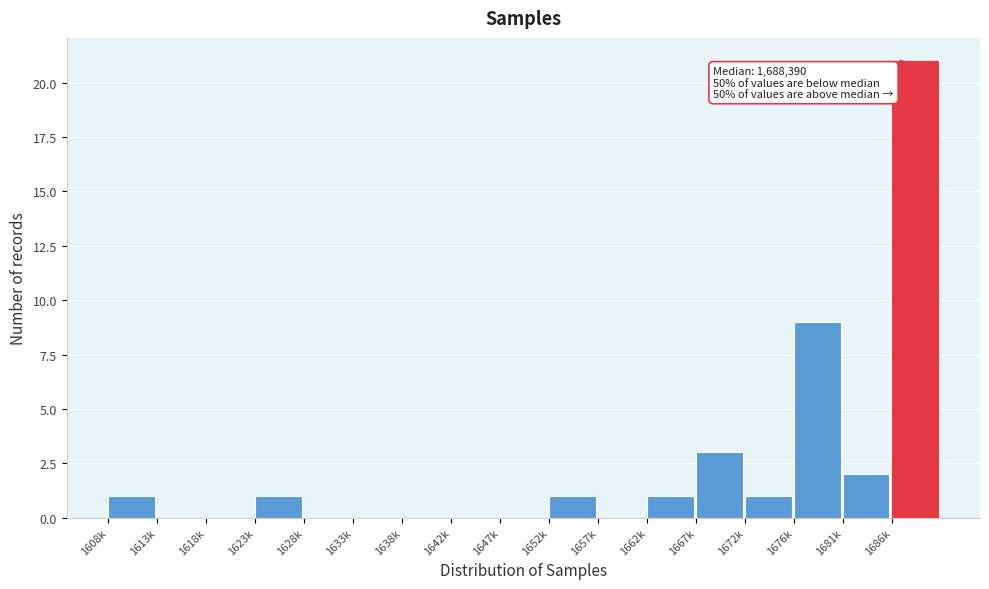

Reading right to left, list all the values displayed in this chart.

1686k=21	1681k=2	1676k=9	1672k=1	1667k=3	1662k=1	1657k=0	1652k=1	1647k=0	1642k=0	1638k=0	1633k=0	1628k=0	1623k=1	1618k=0	1613k=0	1608k=1